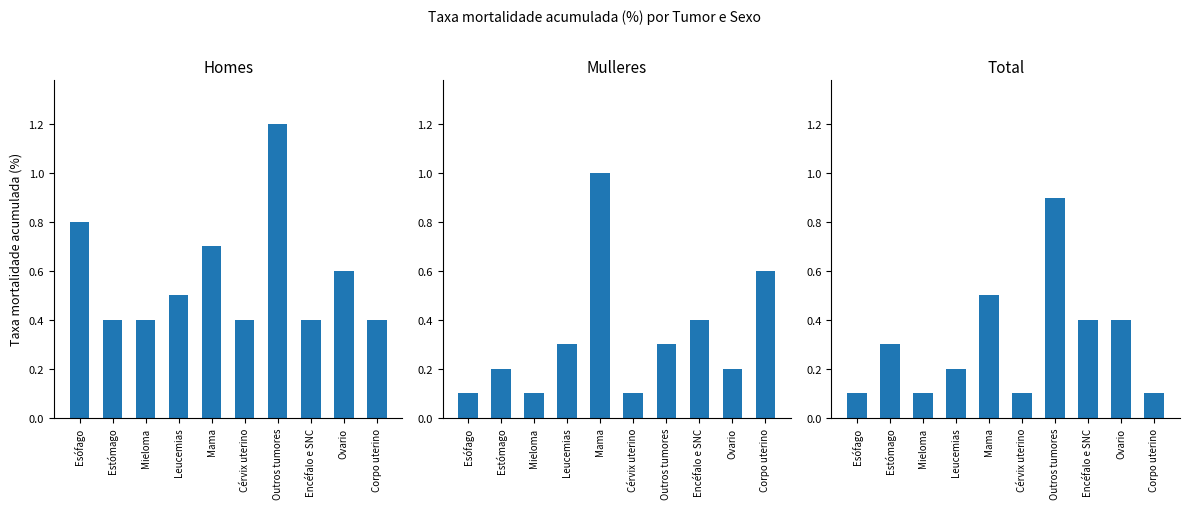

What are all the series names shown in the legend?

Homes, Mulleres, Total